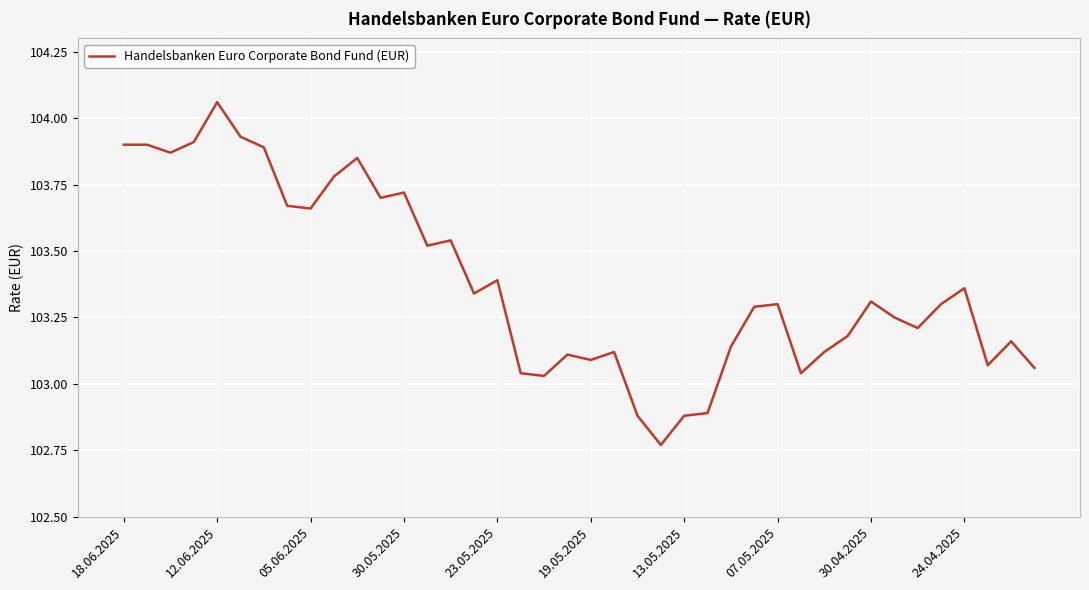

Which category has the lowest value across all series?

23